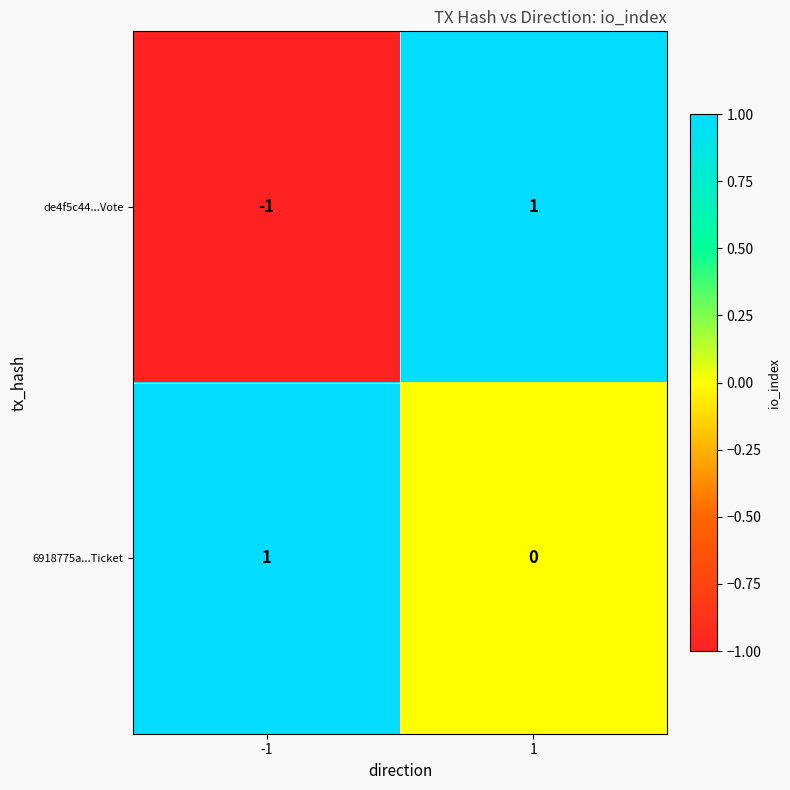

Reading left to right, extract all data points from this chart.

de4f5c44...Vote: -1=-1	1=1
6918775a...Ticket: -1=1	1=0